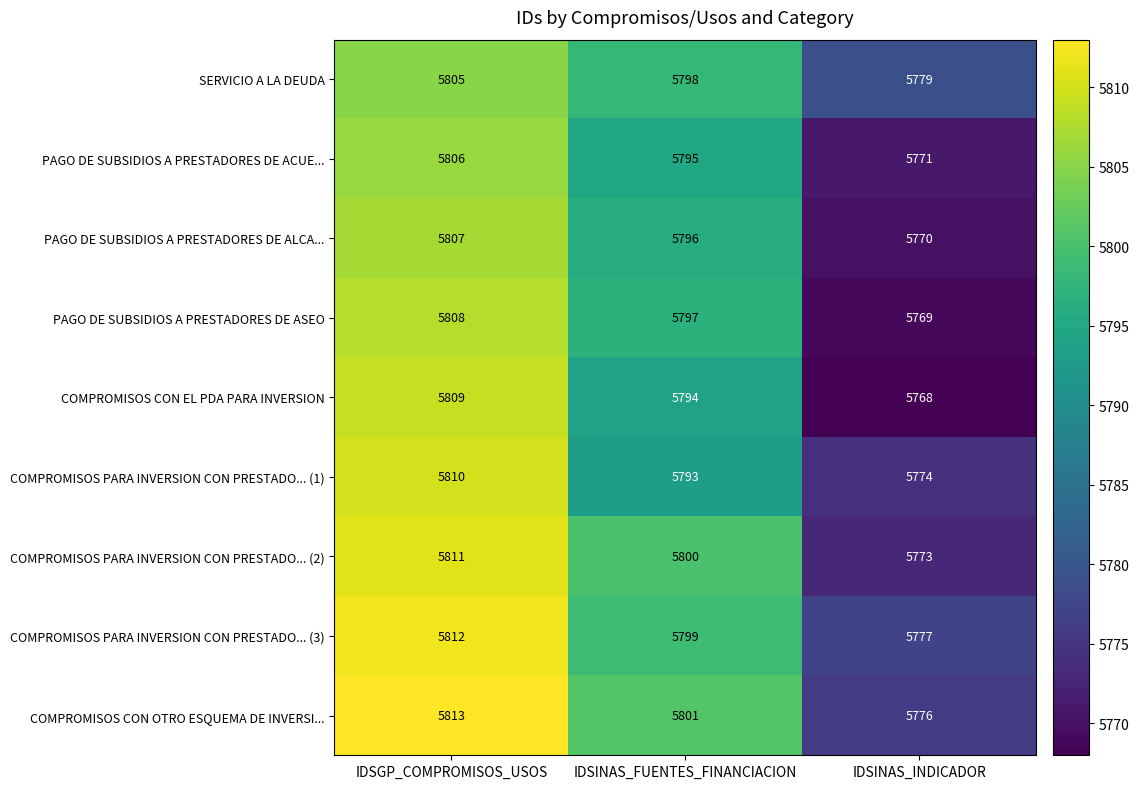

True or false: COMPROMISOS CON OTRO ESQUEMA DE INVERSI... has a value of 5801 at IDSINAS_FUENTES_FINANCIACION.

True